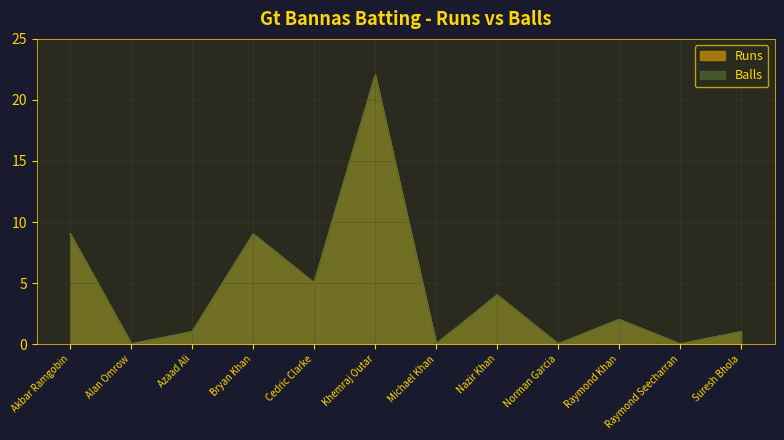

What is the sum of the Runs values at Akbar Ramgobin and Suresh Bhola?

10